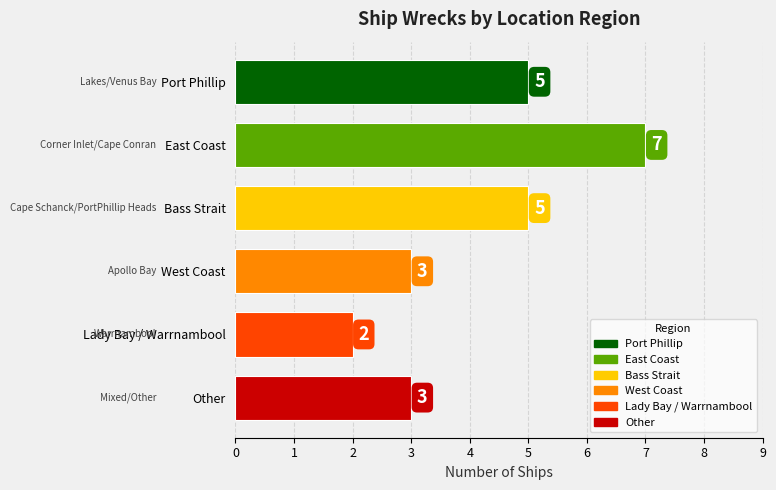

Read the value at West Coast.

3